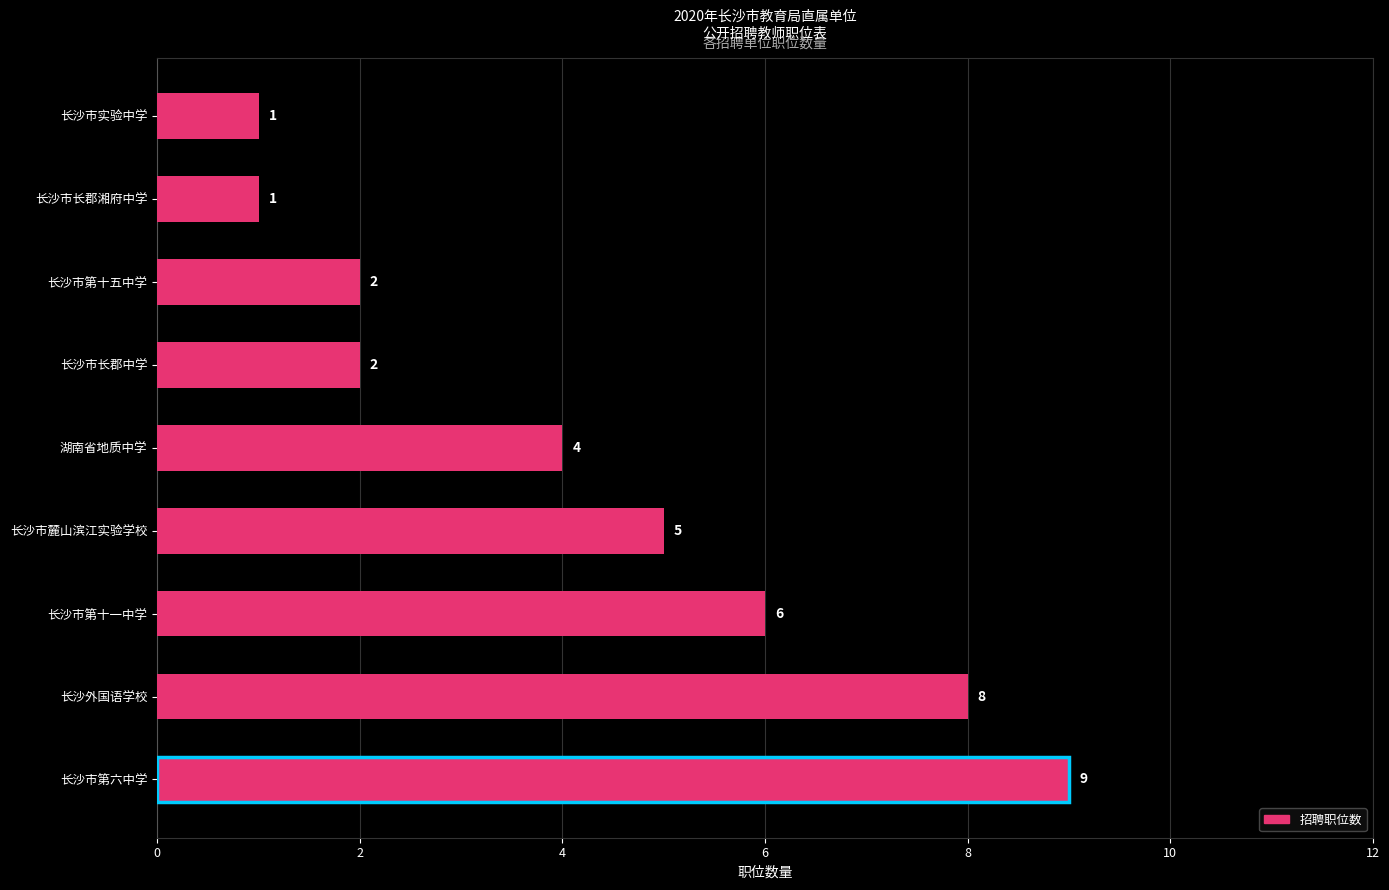

Reading bottom to top, transcribe all the data shown in this chart.

长沙市第六中学=9	长沙外国语学校=8	长沙市第十一中学=6	长沙市麓山滨江实验学校=5	湖南省地质中学=4	长沙市长郡中学=2	长沙市第十五中学=2	长沙市长郡湘府中学=1	长沙市实验中学=1